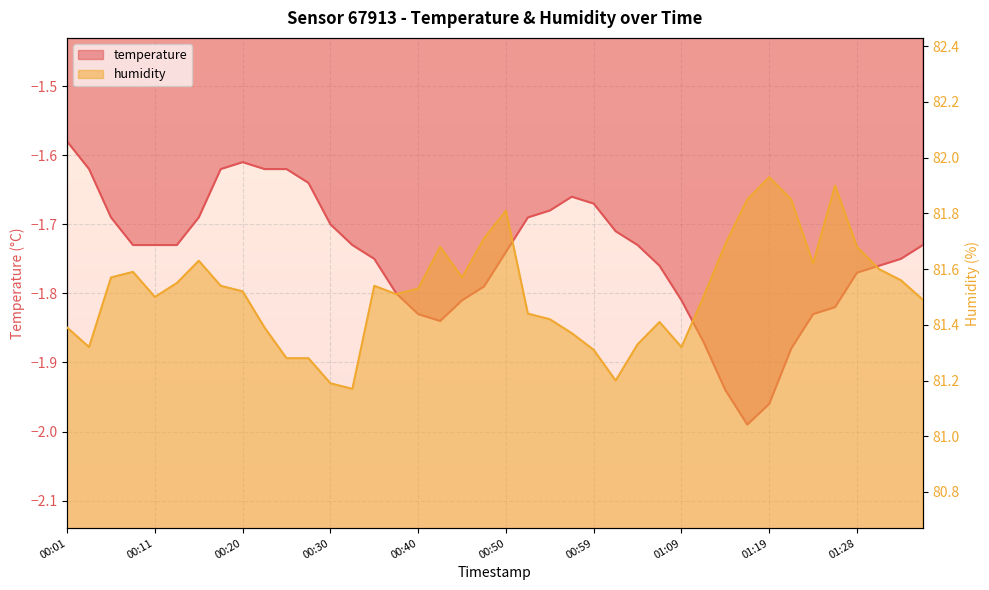

Reading right to left, extract all data points from this chart.

temperature: 01:36=-1.7	01:33=-1.8	01:31=-1.8	01:28=-1.8	01:26=-1.8	01:24=-1.8	01:21=-1.9	01:19=-2.0	01:16=-2.0	01:14=-1.9	01:11=-1.9	01:09=-1.8	01:07=-1.8	01:04=-1.7	01:02=-1.7	00:59=-1.7	00:57=-1.7	00:54=-1.7	00:52=-1.7	00:50=-1.7	00:47=-1.8	00:45=-1.8	00:42=-1.8	00:40=-1.8	00:37=-1.8	00:35=-1.8	00:33=-1.7	00:30=-1.7	00:28=-1.6	00:25=-1.6	00:23=-1.6	00:20=-1.6	00:18=-1.6	00:15=-1.7	00:13=-1.7	00:11=-1.7	00:08=-1.7	00:06=-1.7	00:03=-1.6	00:01=-1.6
humidity: 01:36=81.5	01:33=81.6	01:31=81.6	01:28=81.7	01:26=81.9	01:24=81.6	01:21=81.8	01:19=81.9	01:16=81.8	01:14=81.7	01:11=81.5	01:09=81.3	01:07=81.4	01:04=81.3	01:02=81.2	00:59=81.3	00:57=81.4	00:54=81.4	00:52=81.4	00:50=81.8	00:47=81.7	00:45=81.6	00:42=81.7	00:40=81.5	00:37=81.5	00:35=81.5	00:33=81.2	00:30=81.2	00:28=81.3	00:25=81.3	00:23=81.4	00:20=81.5	00:18=81.5	00:15=81.6	00:13=81.5	00:11=81.5	00:08=81.6	00:06=81.6	00:03=81.3	00:01=81.4